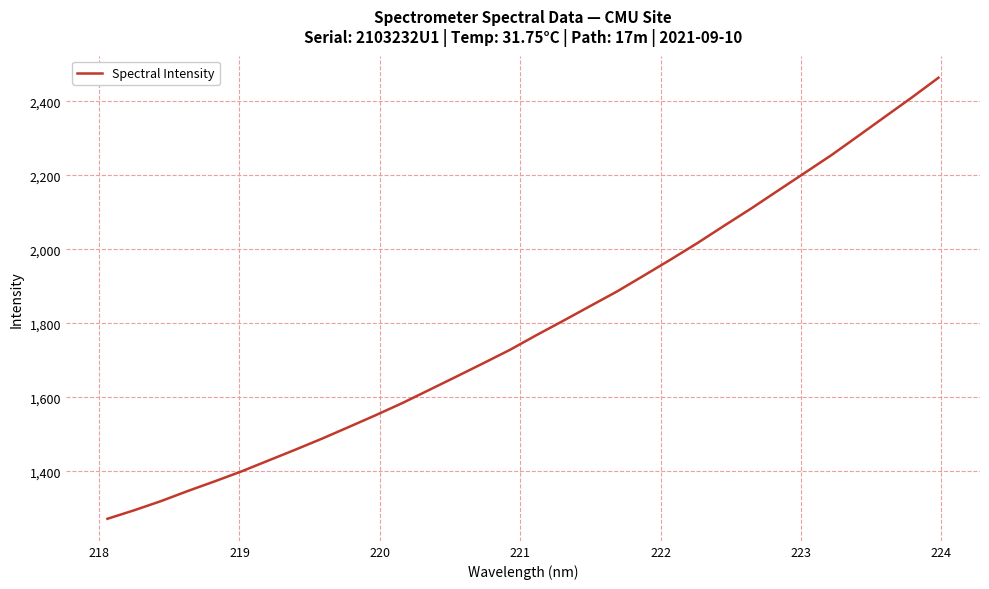

What is the smallest value displayed?

1271.4